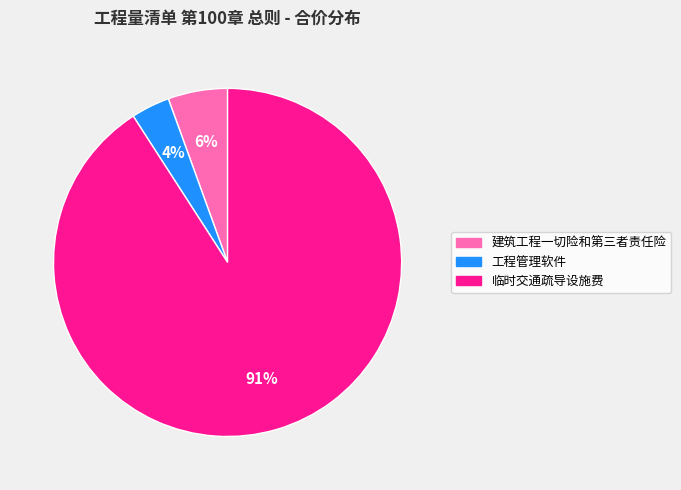

Is the sum of 建筑工程一切险和第三者责任险 and 工程管理软件 greater than half?

No